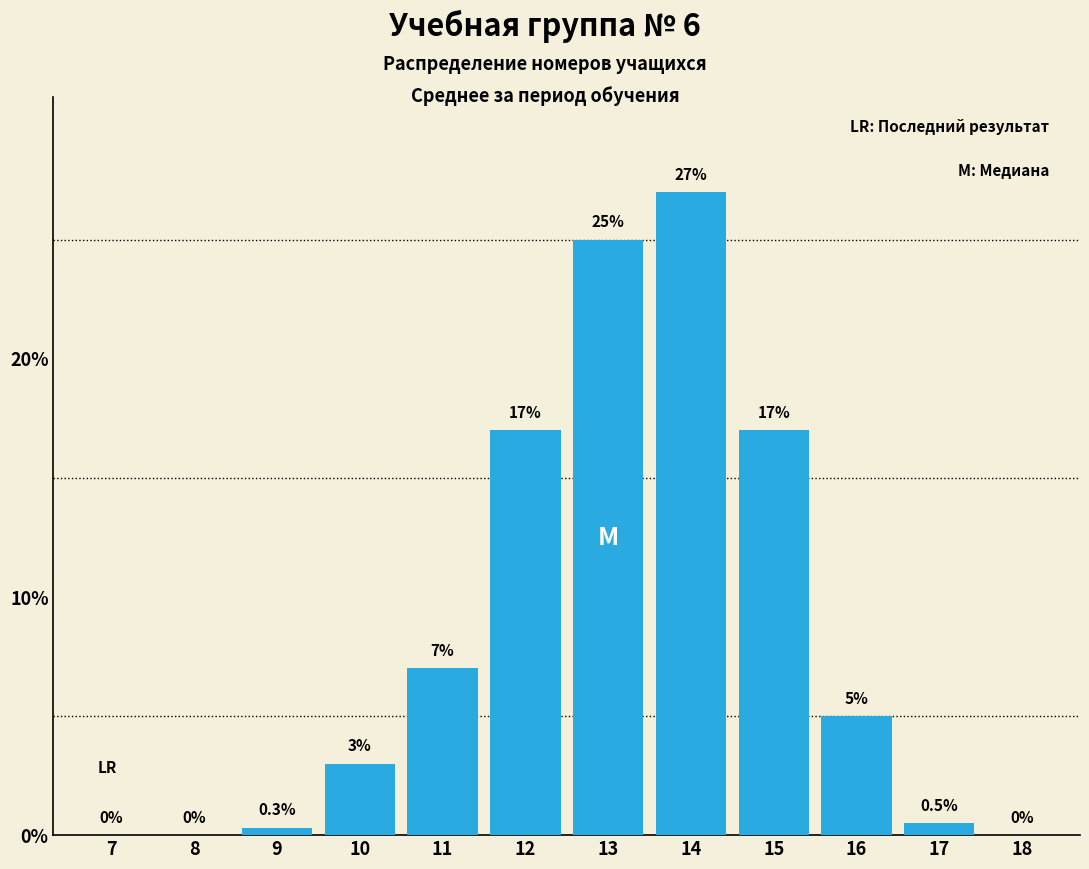

Reading left to right, list all the values displayed in this chart.

7=0.0	8=0.0	9=0.3	10=3.0	11=7.0	12=17.0	13=25.0	14=27.0	15=17.0	16=5.0	17=0.5	18=0.0